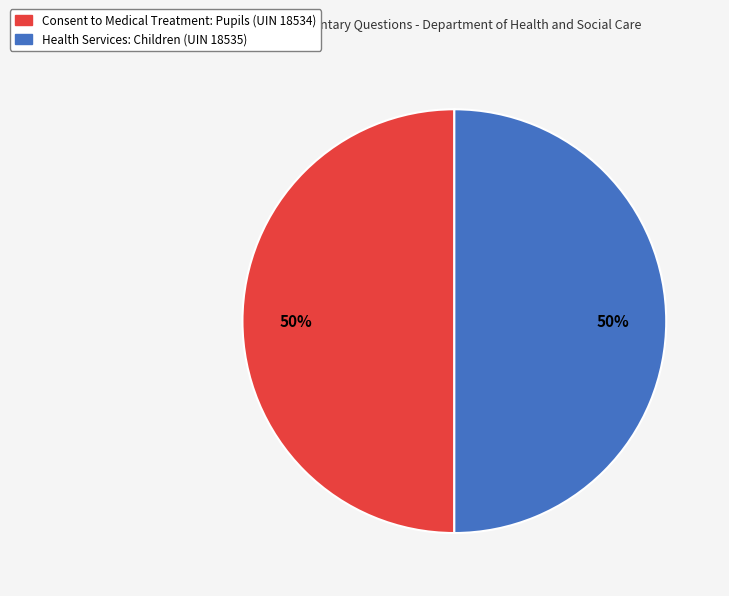

To the nearest percent, what is the combined percentage of Consent to Medical Treatment: Pupils (UIN 18534) and Health Services: Children (UIN 18535)?

100%